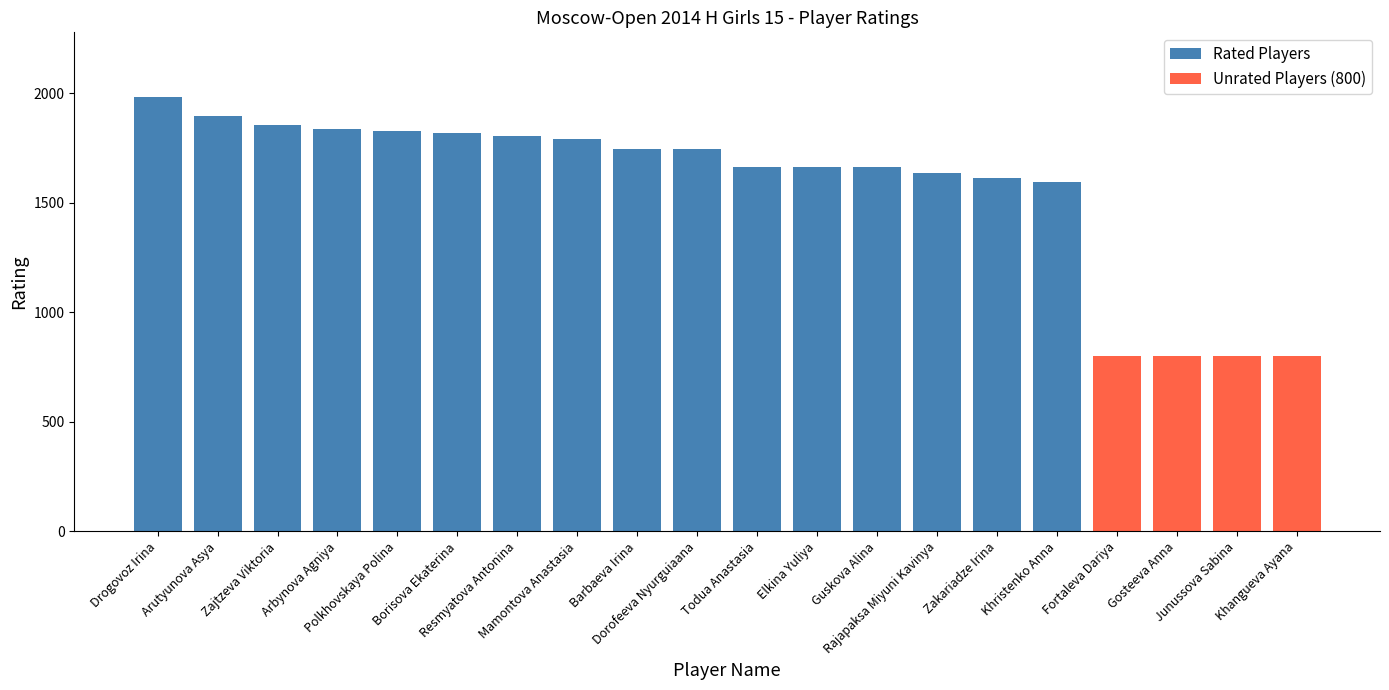

Approximately how many times larger is the value at Polkhovskaya Polina compared to Zajtzeva Viktoria?

1.0